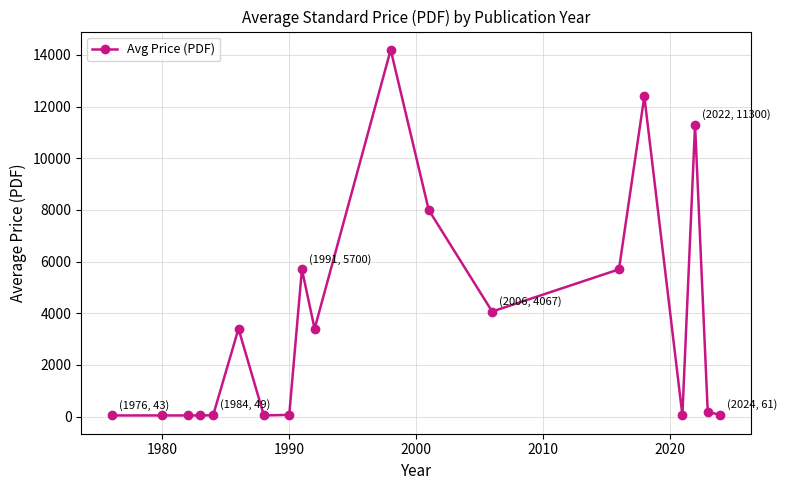

How many lines are shown in the chart?

1